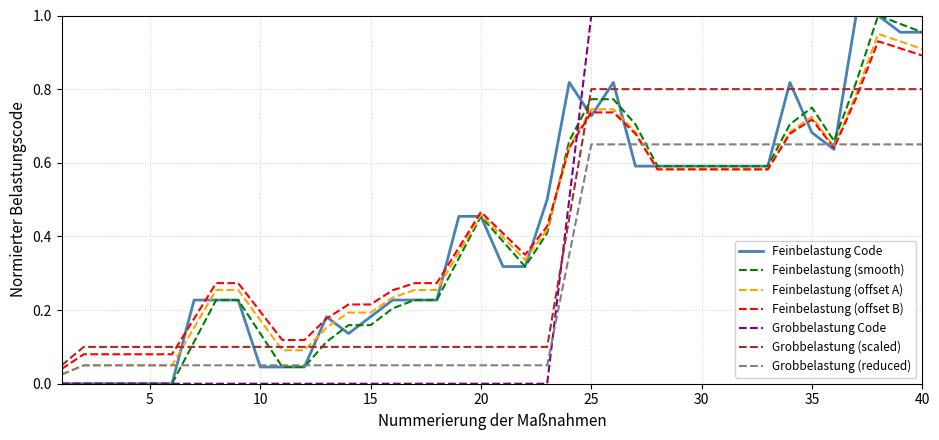

How many times do Feinbelastung (smooth) and Grobbelastung (scaled) cross each other?

5